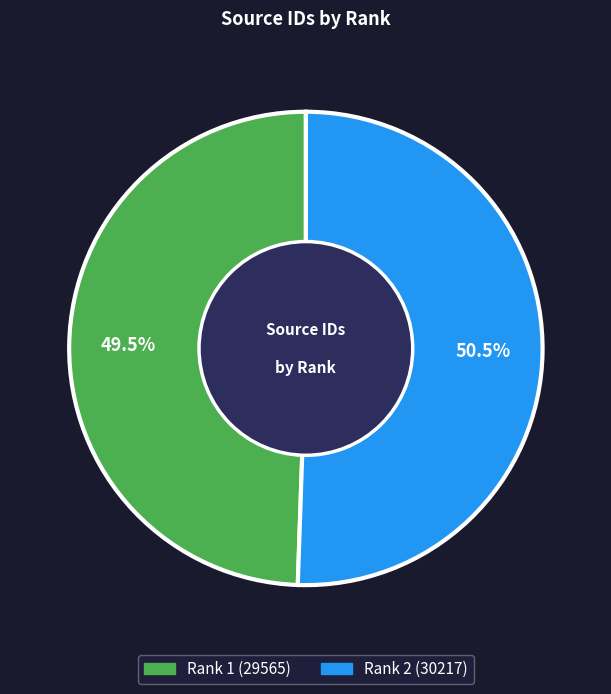

Rank the categories by value from lowest to highest.

Rank 1 (29565), Rank 2 (30217)